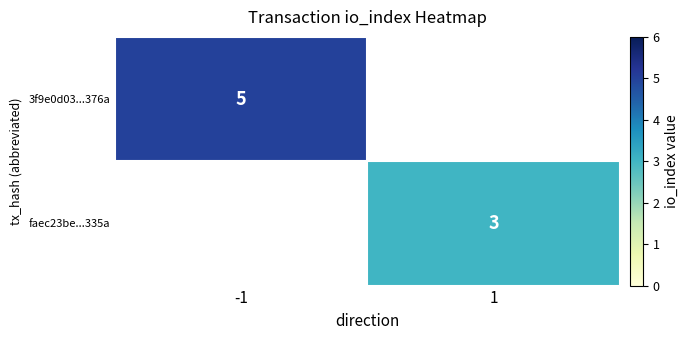

True or false: 3f9e0d03...376a has a value of 5 at -1.

True